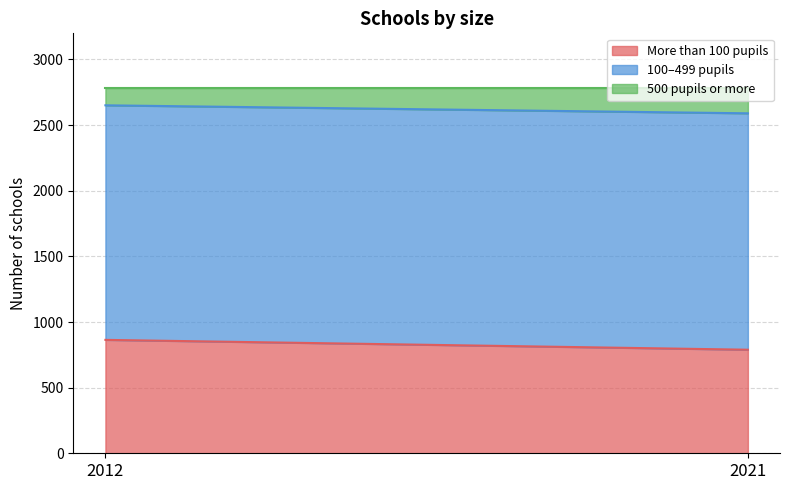

What is the maximum value for 100–499 pupils?

1801